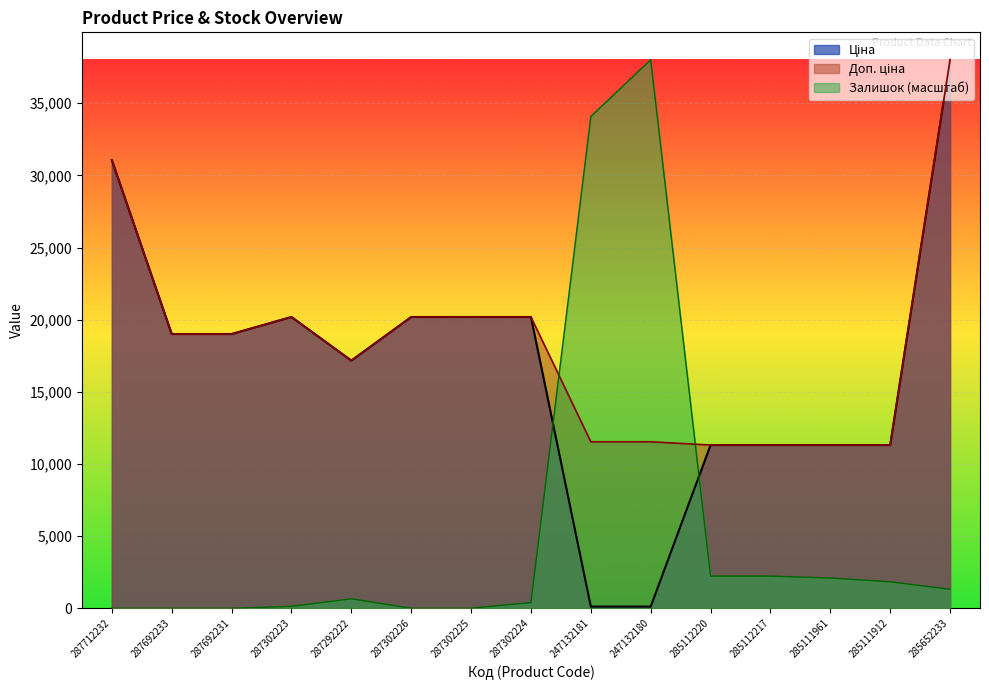

What is the sum of the Ціна values at 287292222 and 285111961?

28477.4